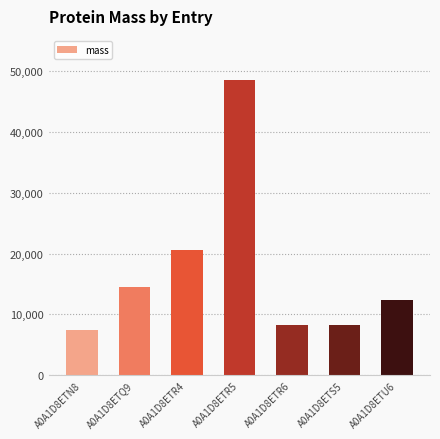

Count the number of categories in the chart.

7